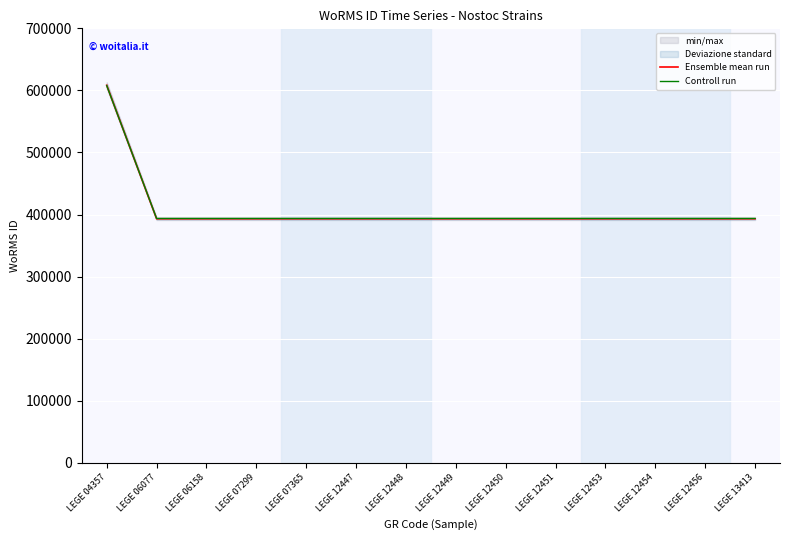

The value of Ensemble mean run at LEGE 12454 is 585270. True or false?

False